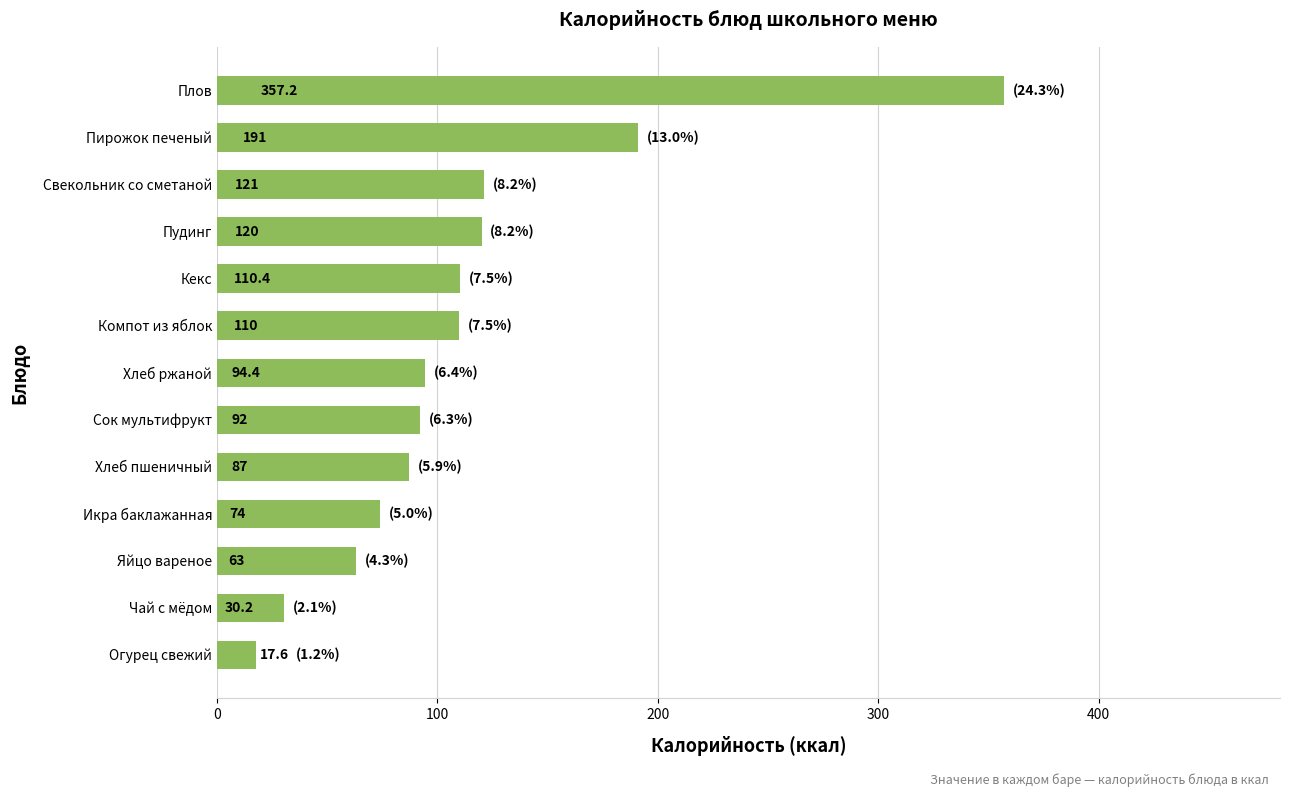

At which category does the chart reach its minimum across all series?

Огурец свежий